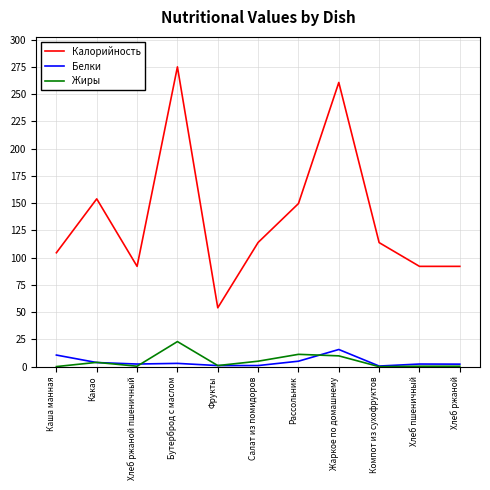

What is the sum of the Жиры values at Хлеб ржаной and Салат из помидоров?

5.4